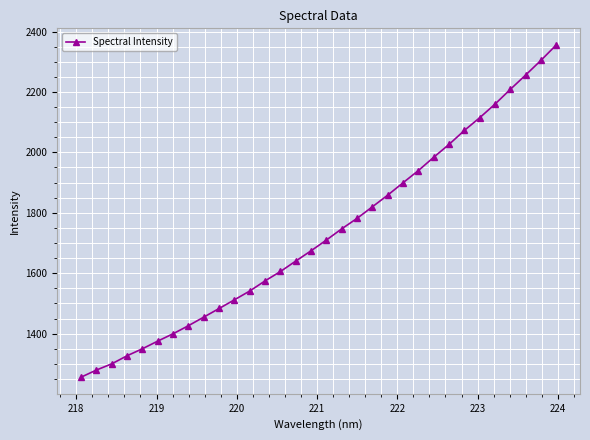

True or false: the data has more than 2 interior local peaks.

False